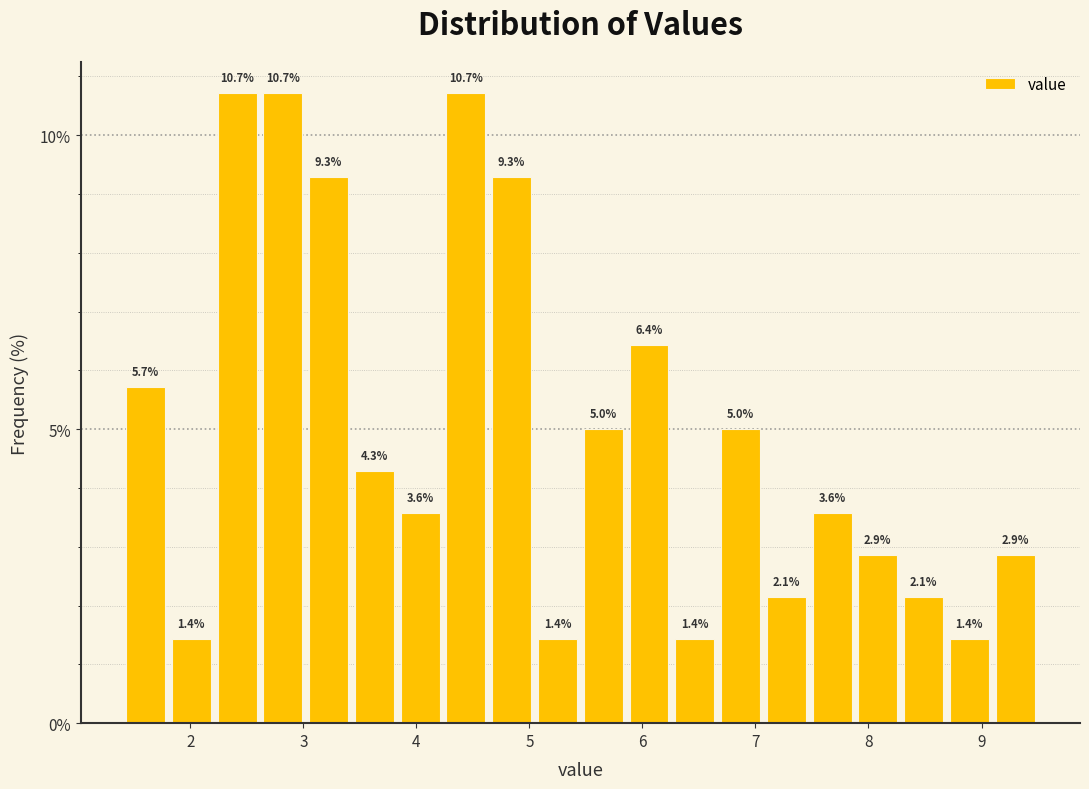

How tall is the bar that spans 6.3 to 6.7 on the x-axis? The bar edges are not printed on the chart, so give them approximately, as read against the axis.

1.4